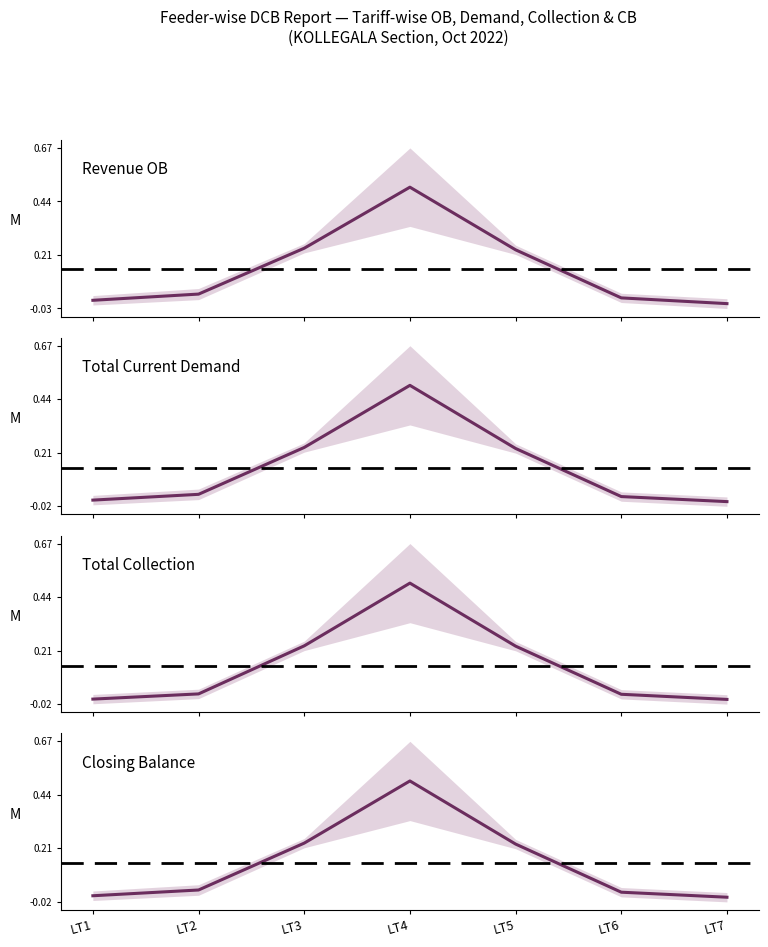

What is the difference between the second highest and second lowest values in the Closing Balance series?

0.2